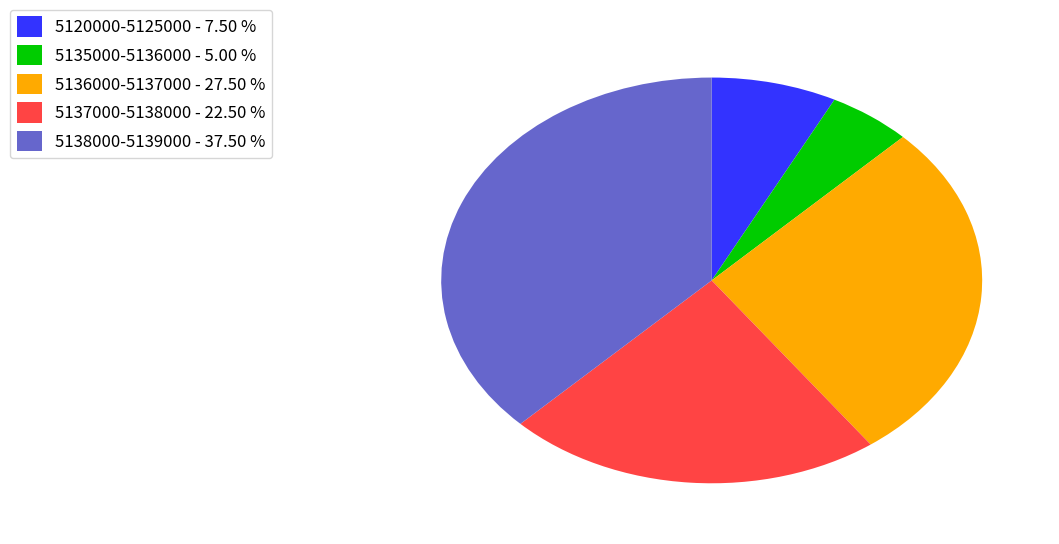

Do 5135000-5136000 - 5.00 % and 5120000-5125000 - 7.50 % together represent more than half of the pie?

No